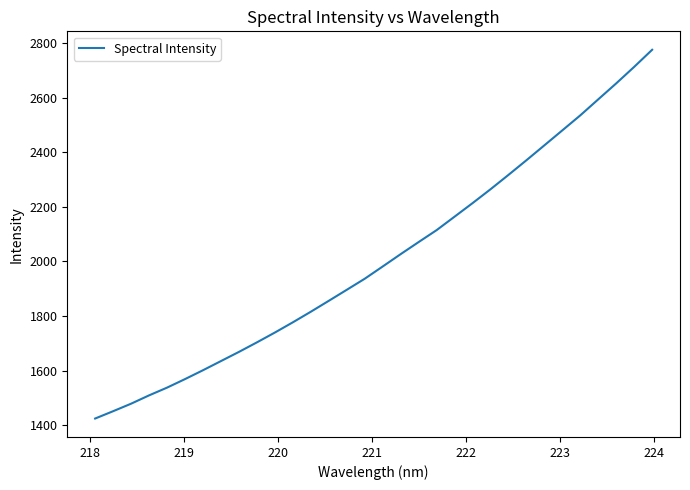

What is the difference between the maximum and minimum values?

1351.7